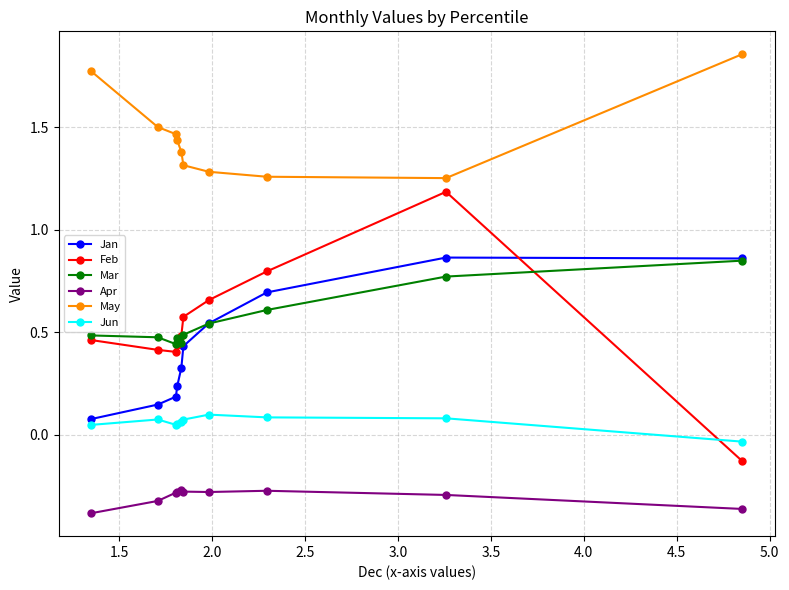

Which series has the widest spread of values?

Feb